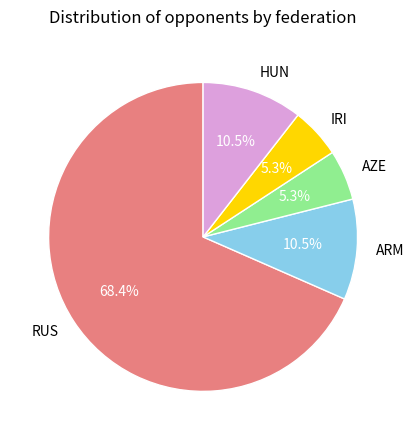

How much of the chart is everything except RUS?

31.6%